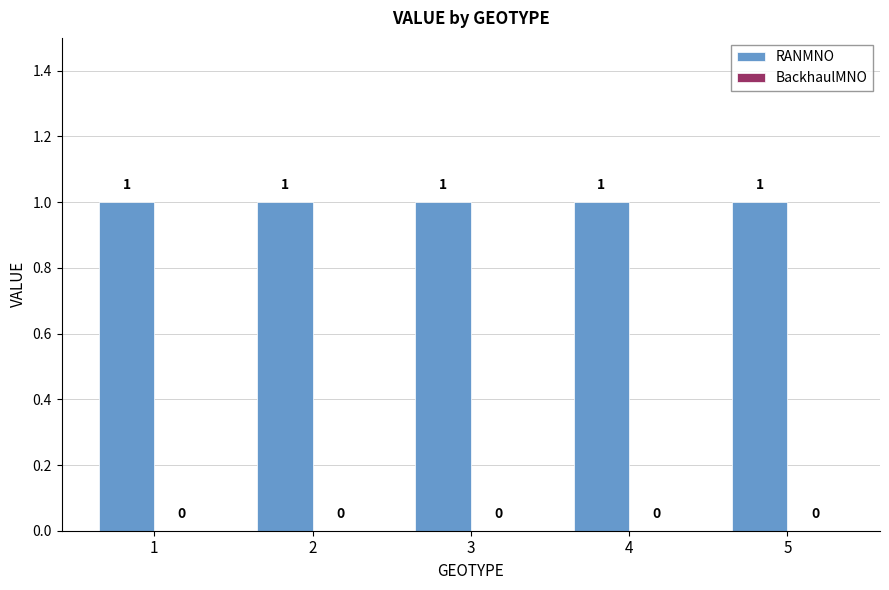

Read the RANMNO value at 1.

1